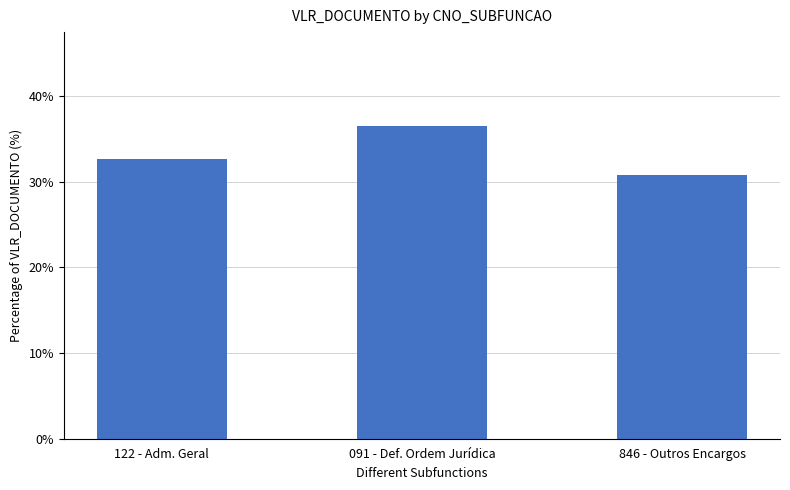

What is the difference between the maximum and second lowest values?

3.9